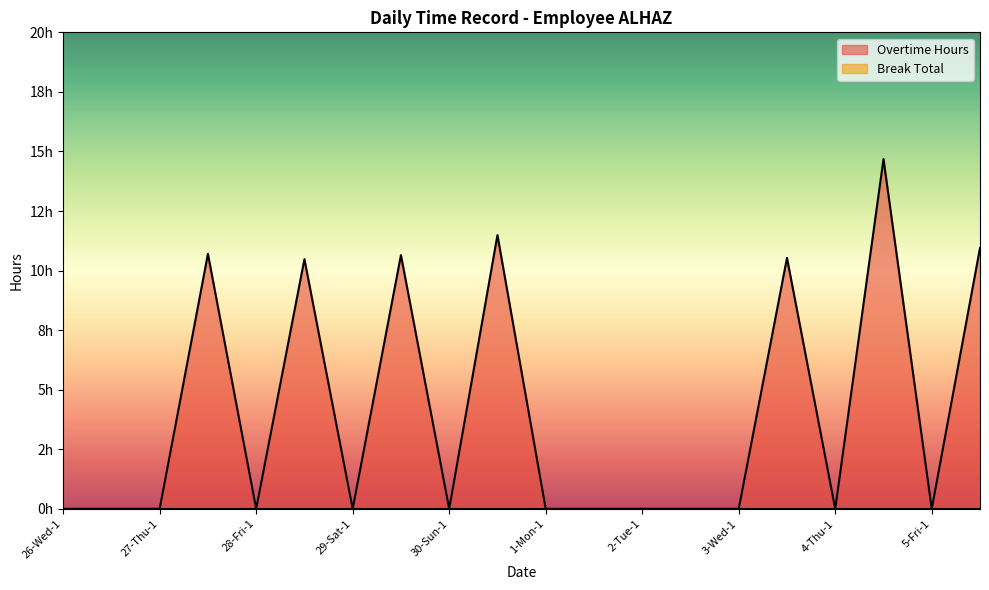

Does the chart display data point markers on the line(s)?

No